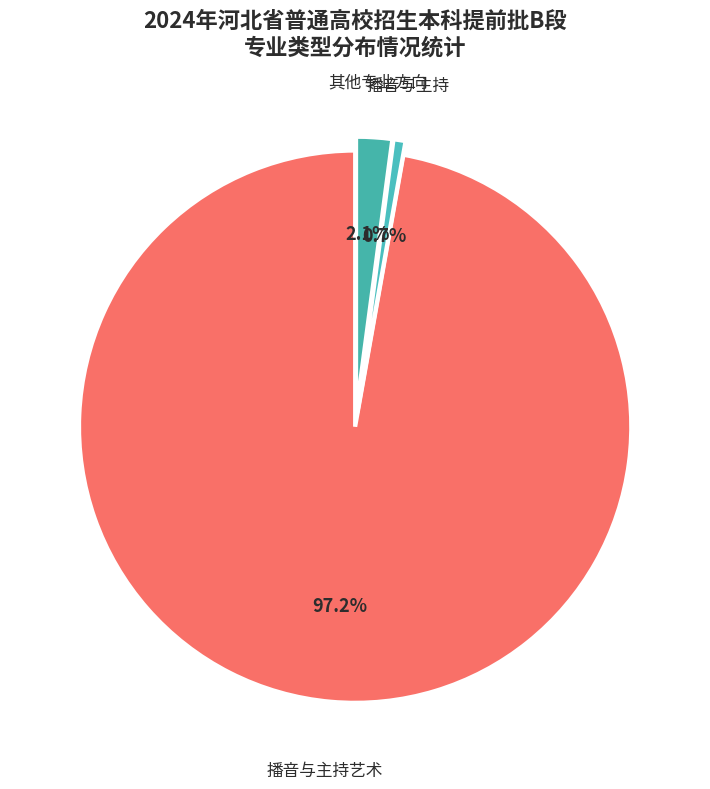

What is the smallest slice in the pie chart?

播音与主持